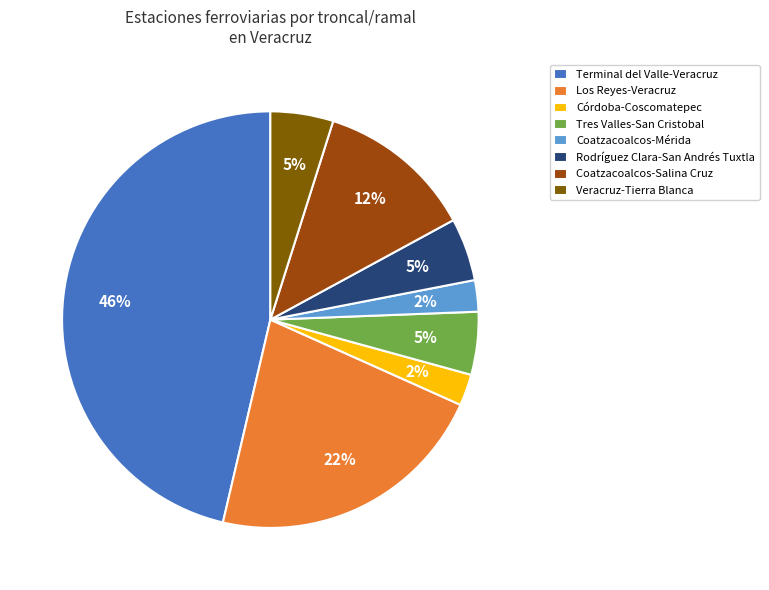

To the nearest percent, what portion does Terminal del Valle-Veracruz represent?

46%